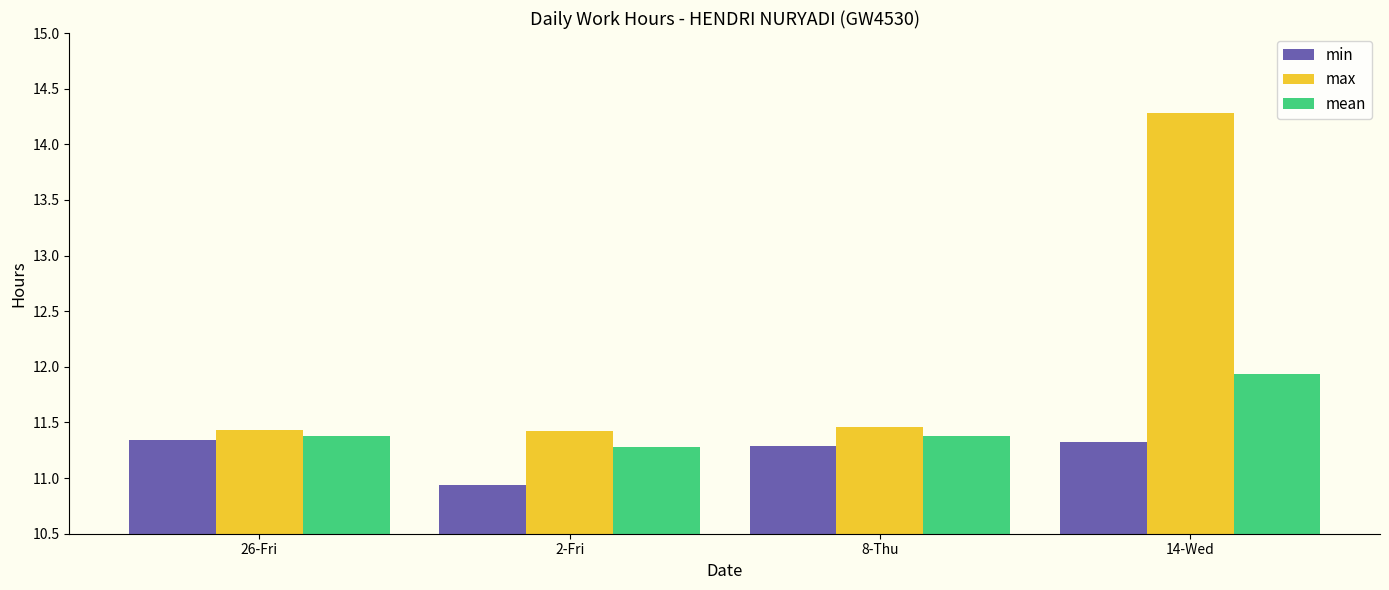

Reading right to left, extract all data points from this chart.

min: 11.3	11.3	10.9	11.3
max: 14.3	11.5	11.4	11.4
mean: 11.9	11.4	11.3	11.4